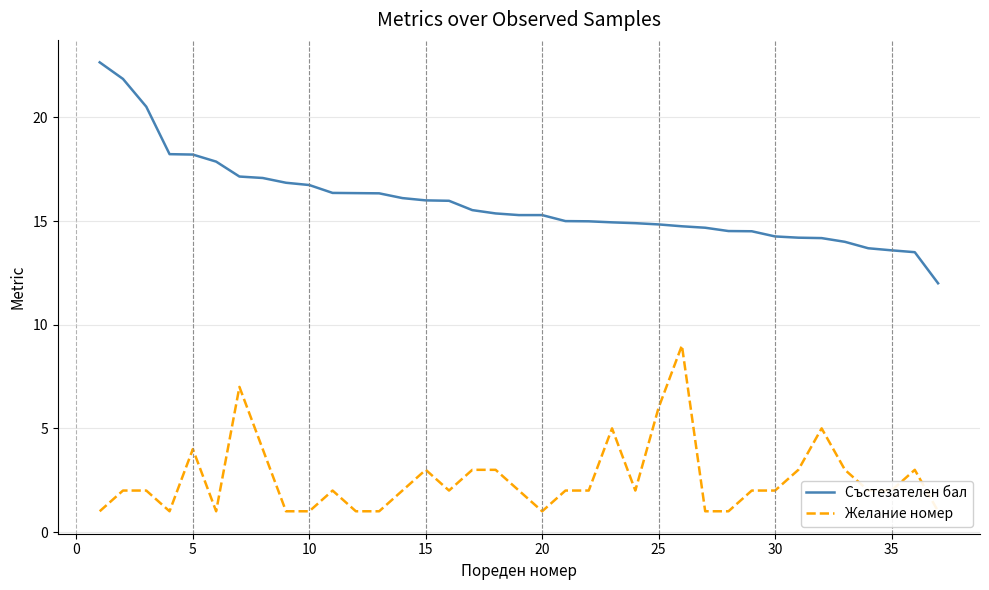

How many values in the Състезателен бал series are below 15?

16